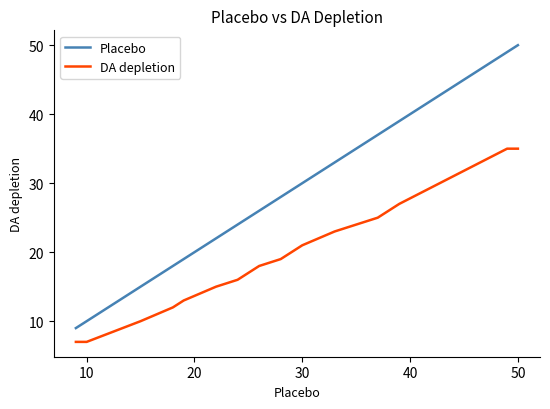

Which series has the widest spread of values?

Placebo